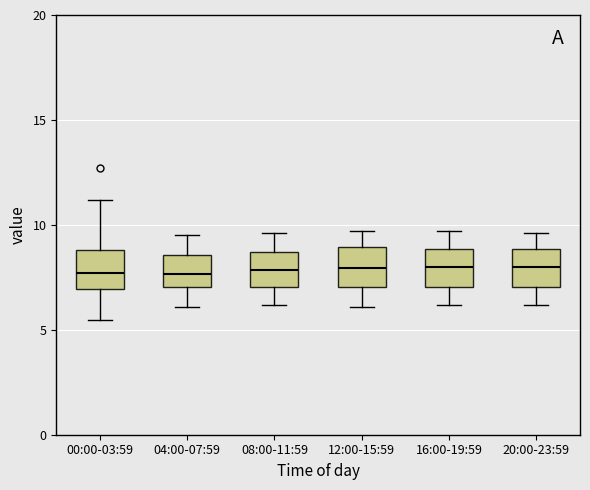

Where is the upper edge of the box for 16:00-19:59 on the y-axis? The values are not printed on the chart, so give them approximately, as read against the axis.

9.0